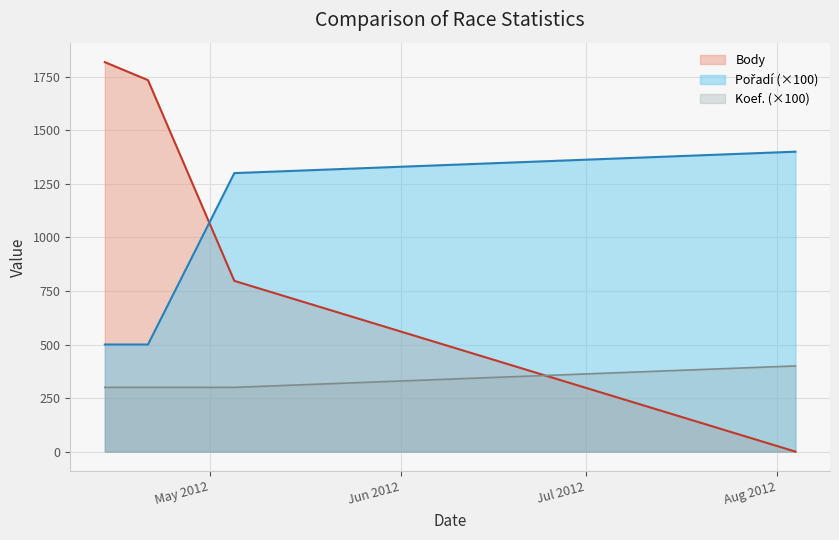

Which series has the widest spread of values?

Body